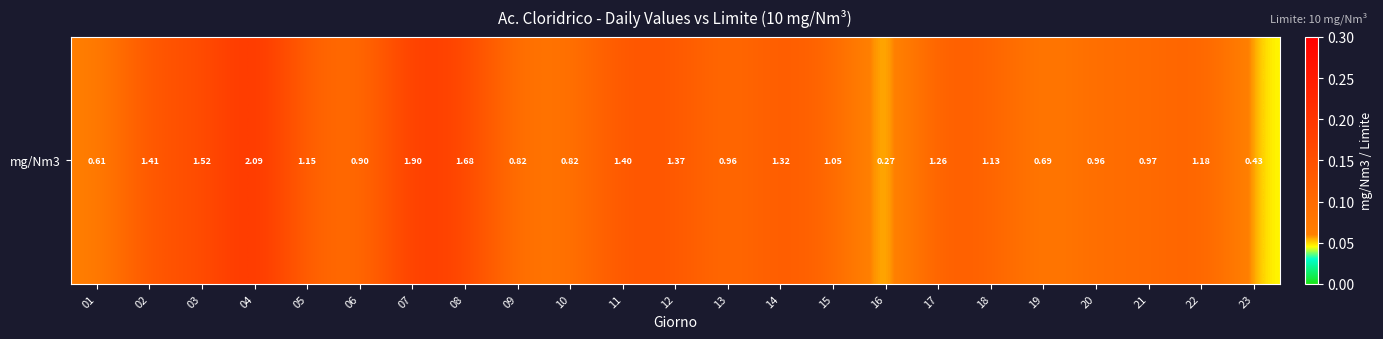

What is the sum of all values?

2.6